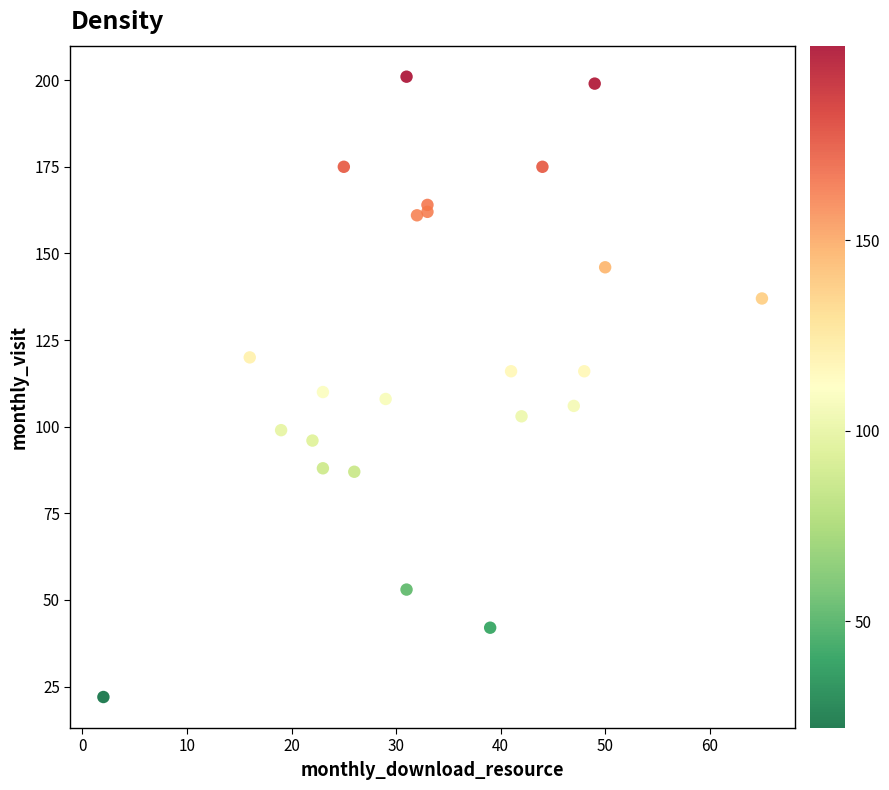

What is the range of Y values (max minus min)?

179